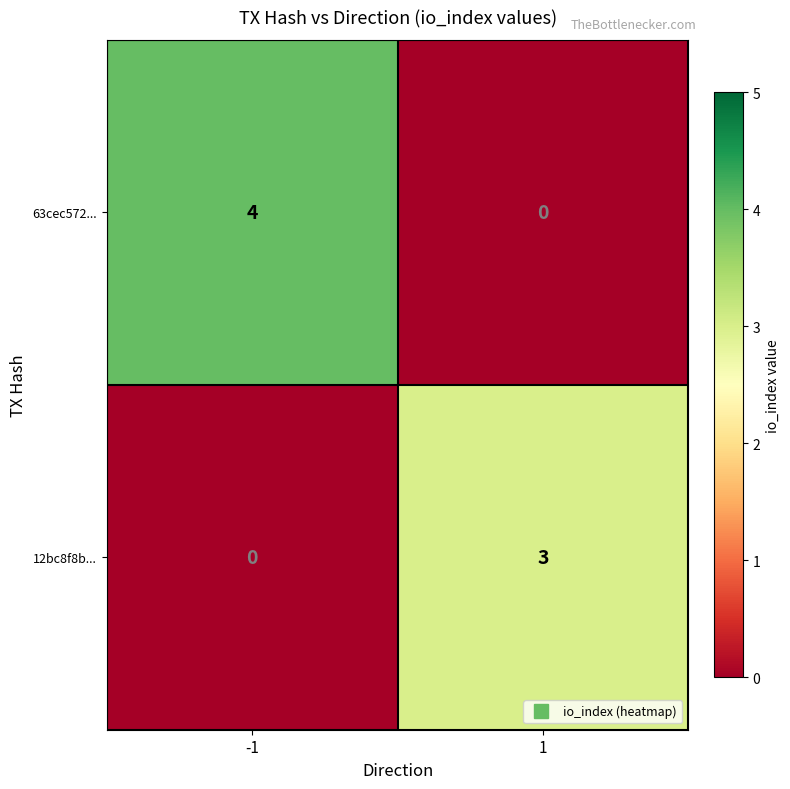

Which series changed the most between -1 and 1?

63cec572...